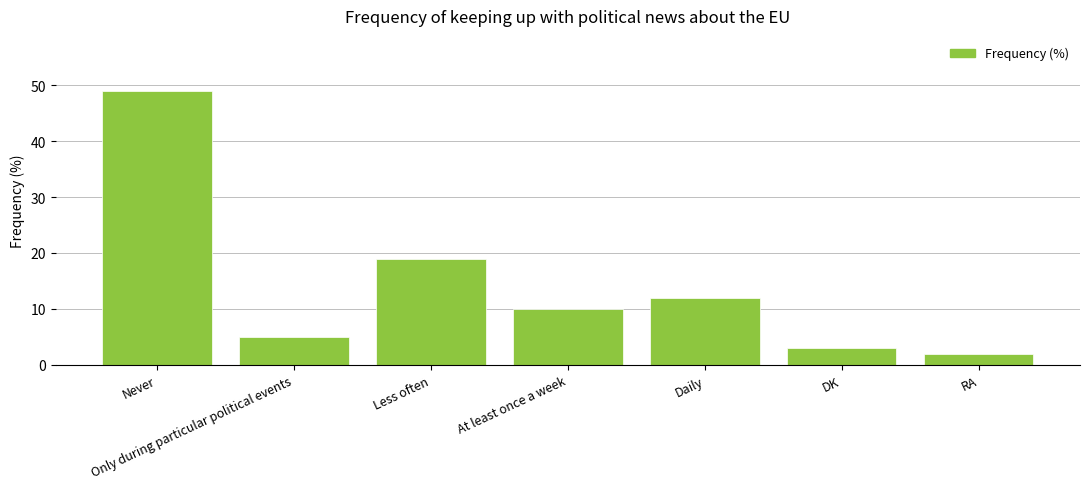

What is the approximate value at DK?

3